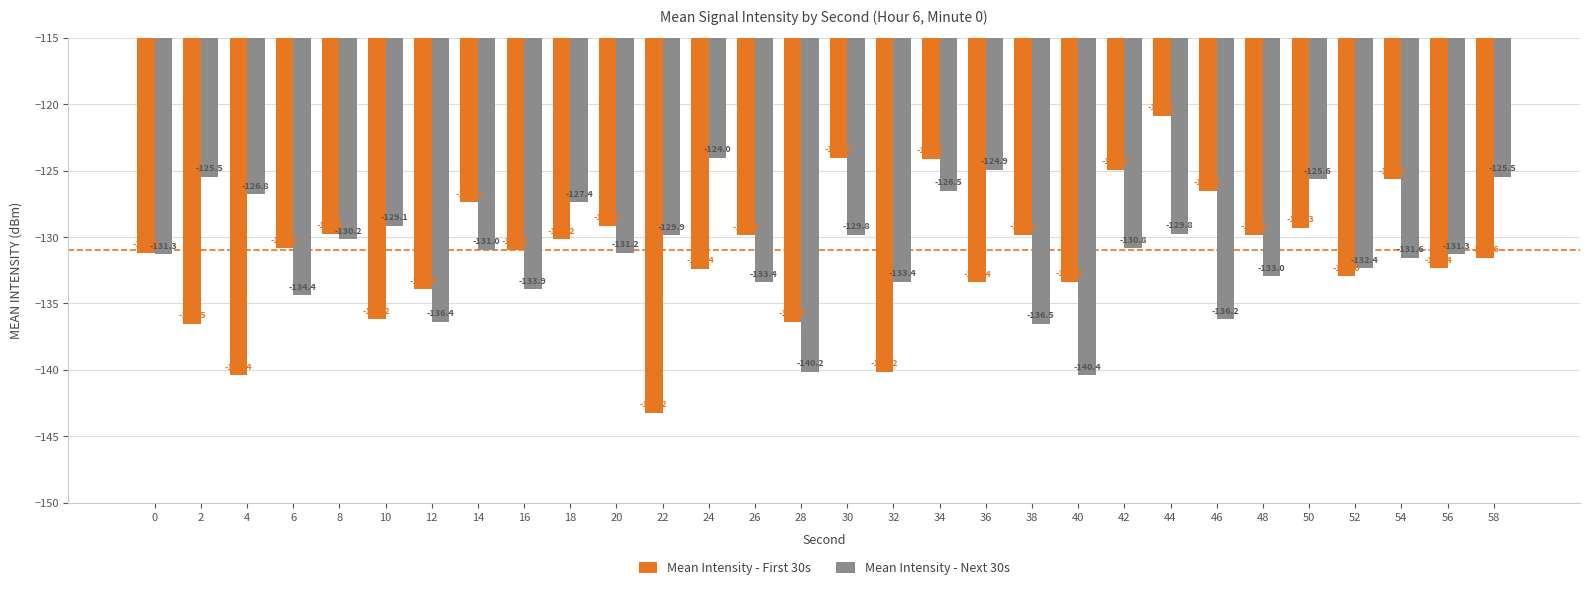

What is the minimum value for Mean Intensity - First 30s?

-143.2